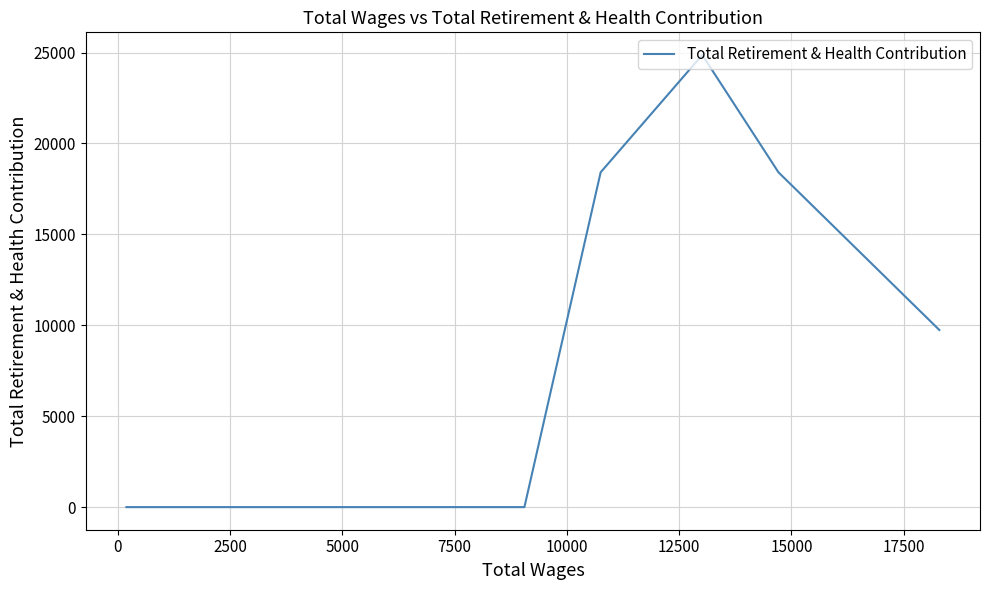

The value at 0 is 28990. True or false?

False